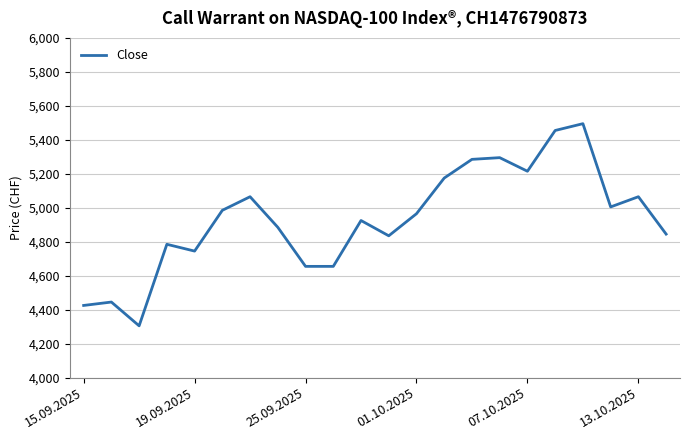

How many lines are shown in the chart?

1